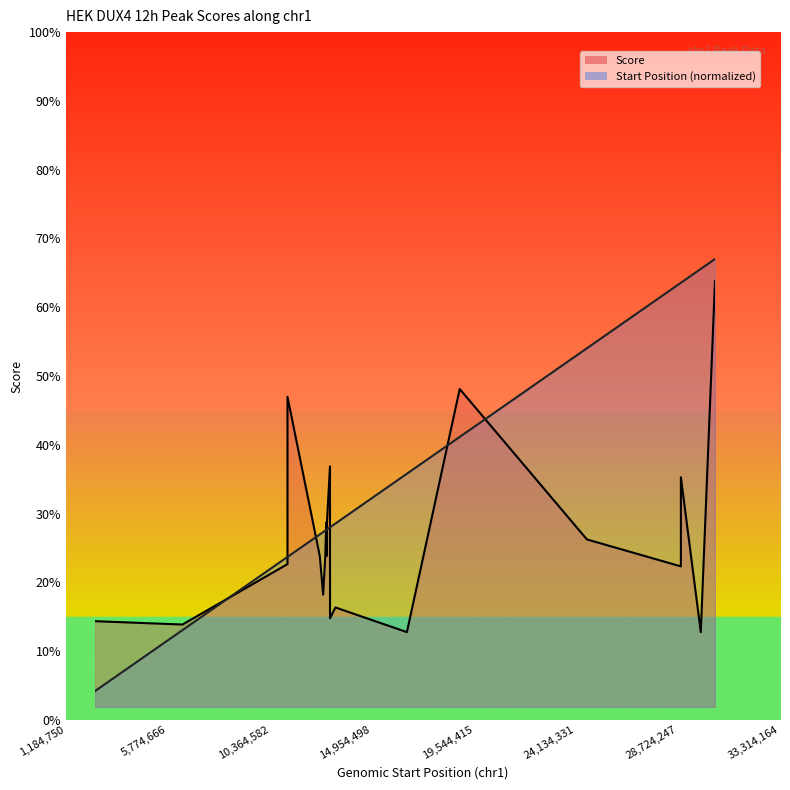

True or false: Start Position has more than 1 interior local peaks.

False